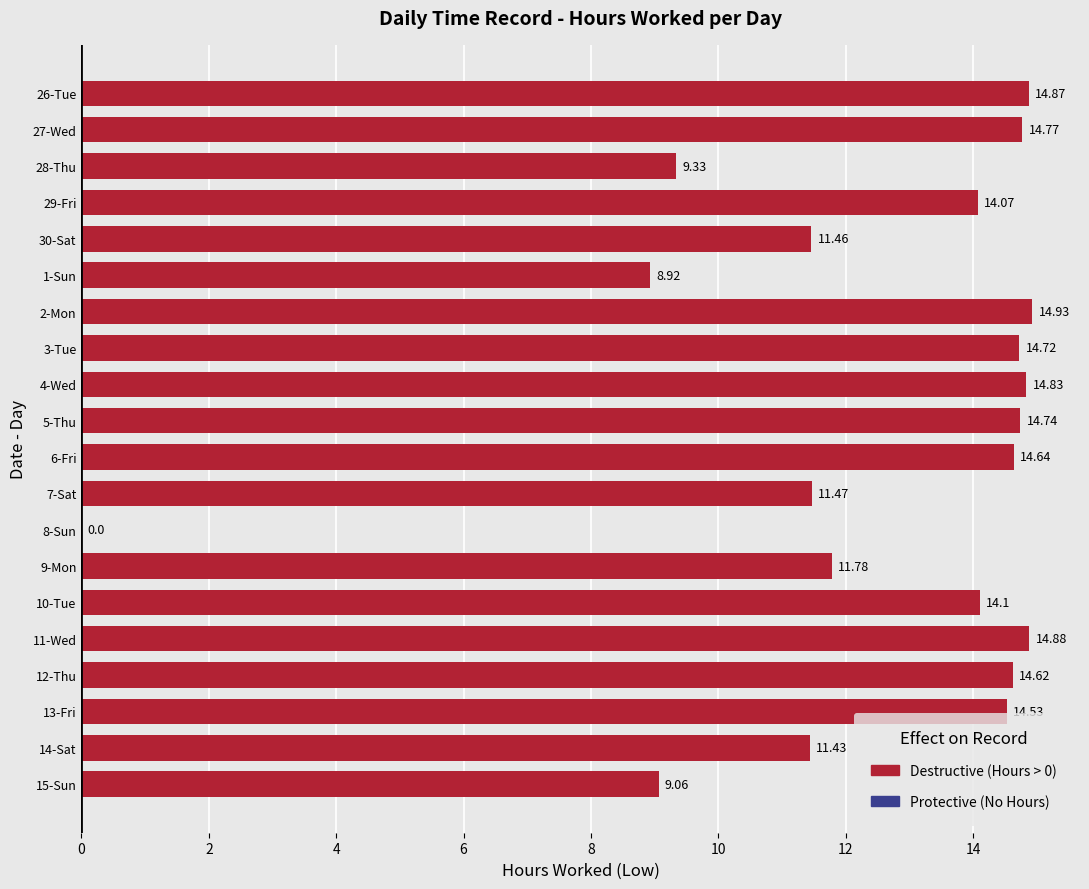

What is the sum of all values?

249.2